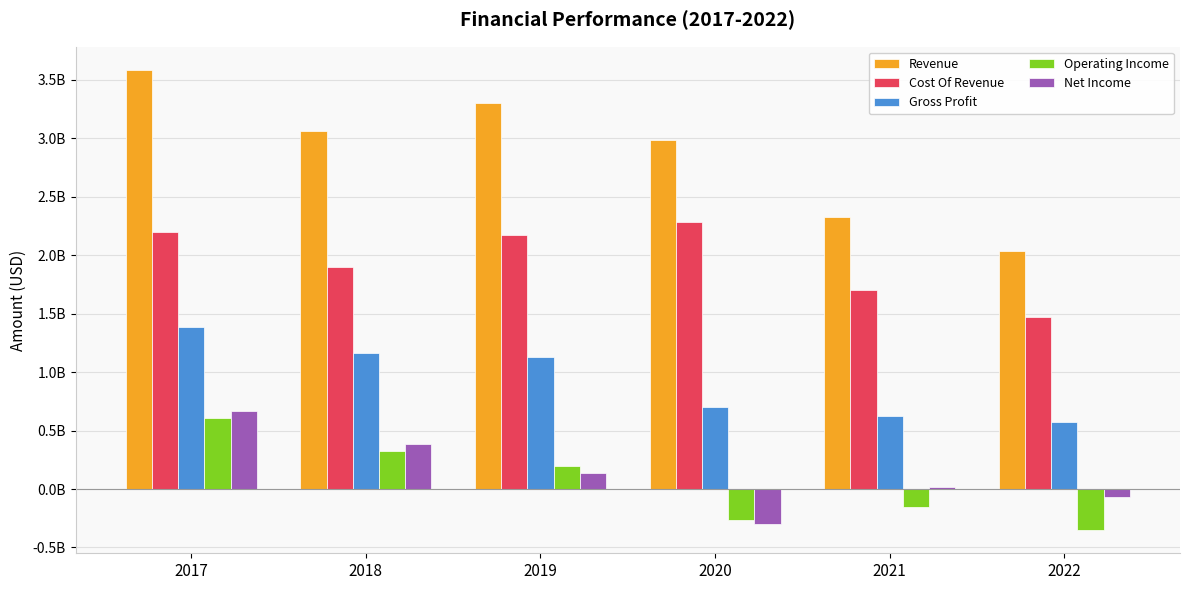

Does the chart contain any negative values?

Yes